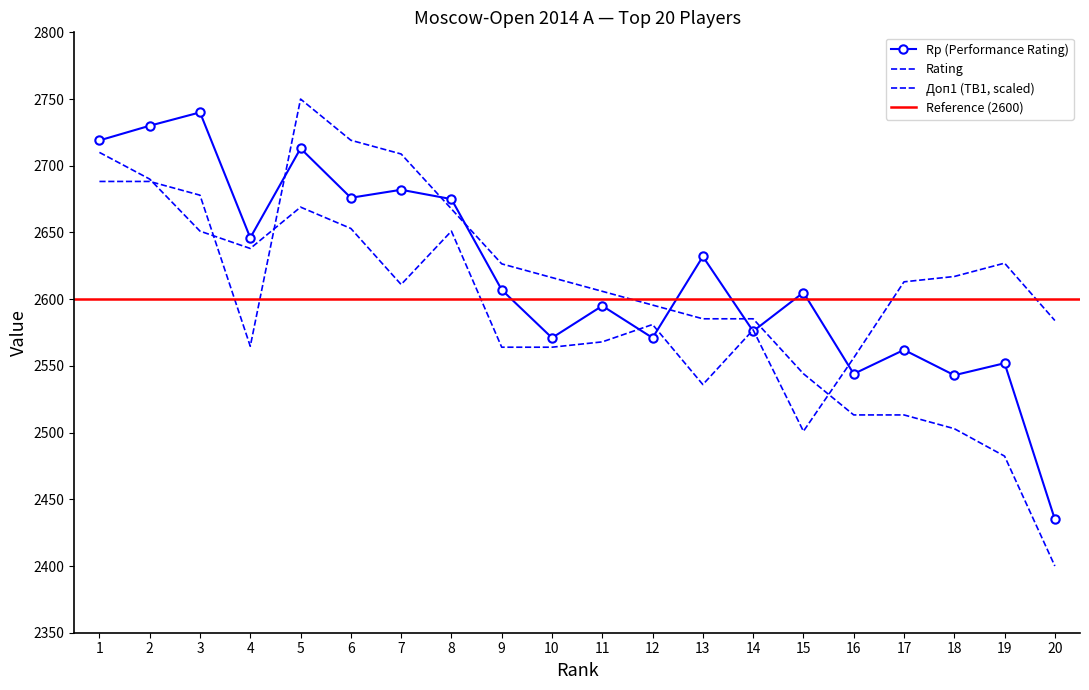

What is the total value across all series at 16?

7613.2